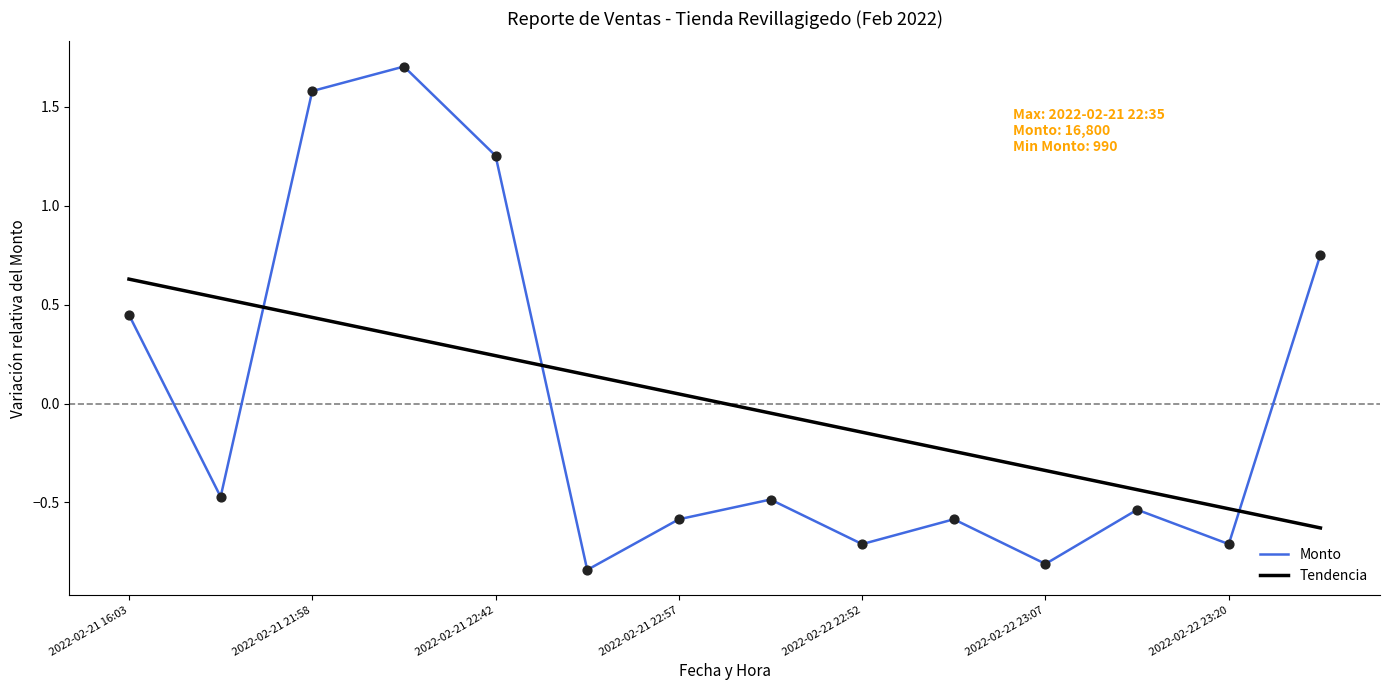

Rank the series by their maximum value, from highest to lowest.

Monto, Tendencia